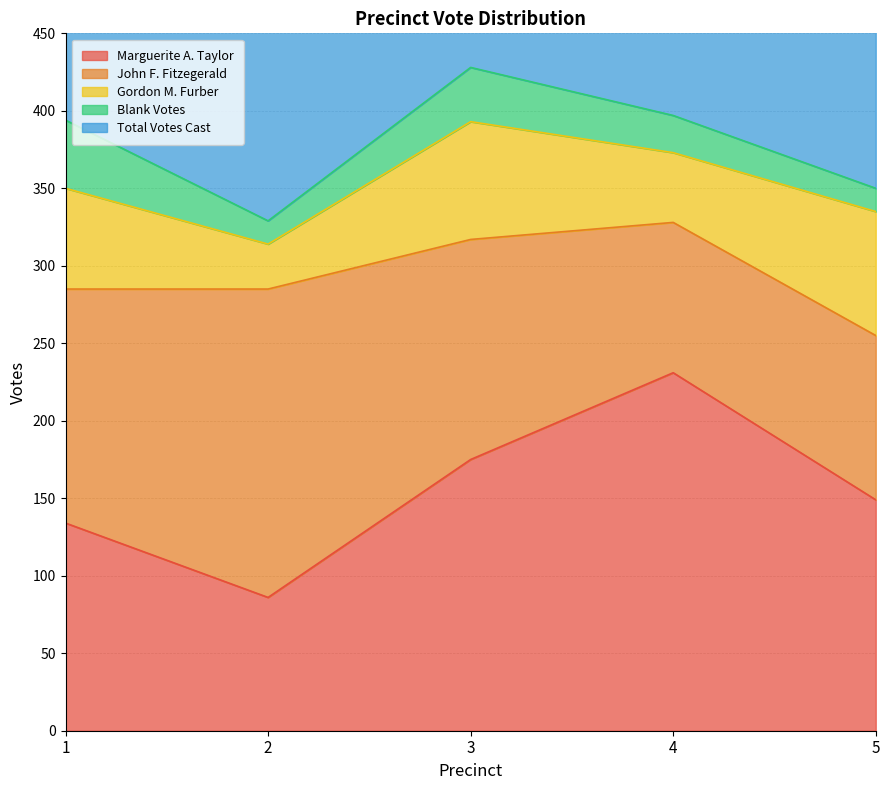

What is the difference between the second highest and minimum values in the Total Votes Cast series?

59